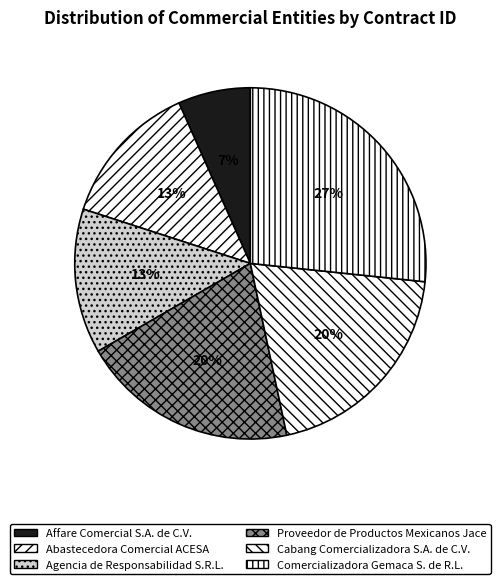

To the nearest percent, what is the difference between the largest and smallest slice percentages?

20%